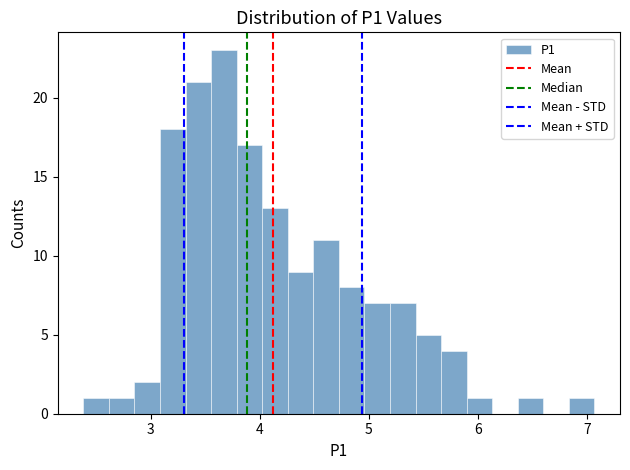

Read against the x-axis, roughly where is the centre of the tallest bar?

3.7